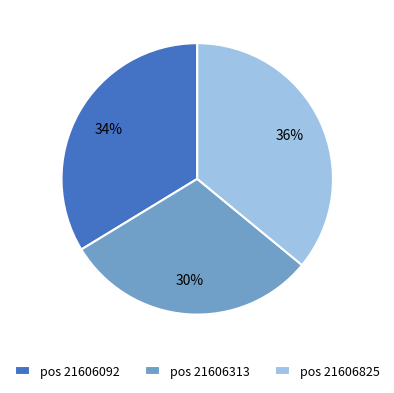

Count the number of slices in the pie.

3